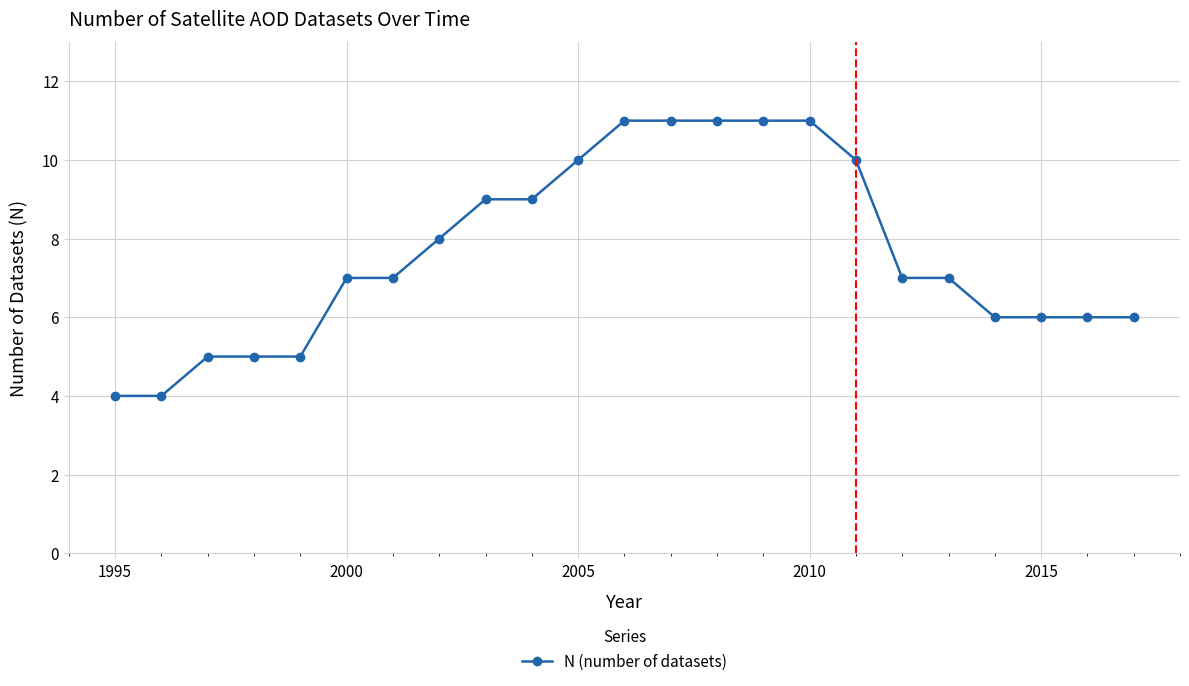

What is the difference between the maximum and minimum values?

7